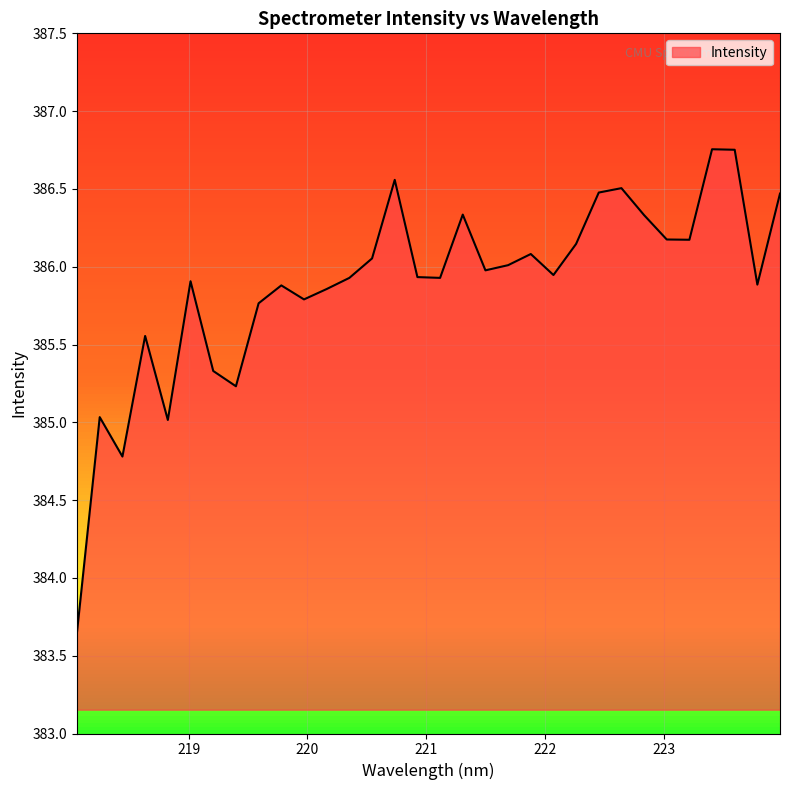

What is the difference between the maximum and minimum values?

3.1